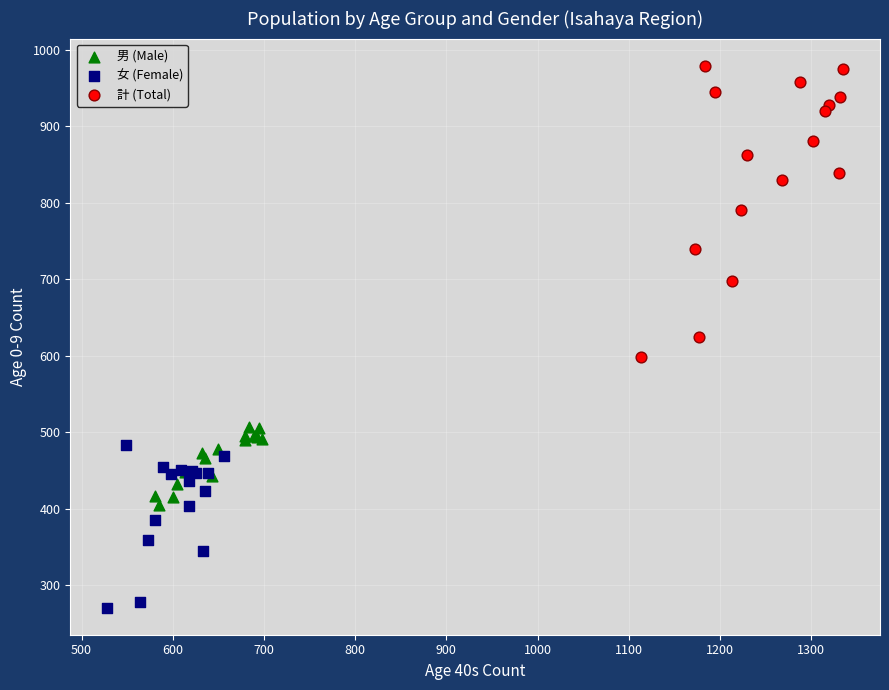

Which series contains the lowest Y value?

女 (Female)